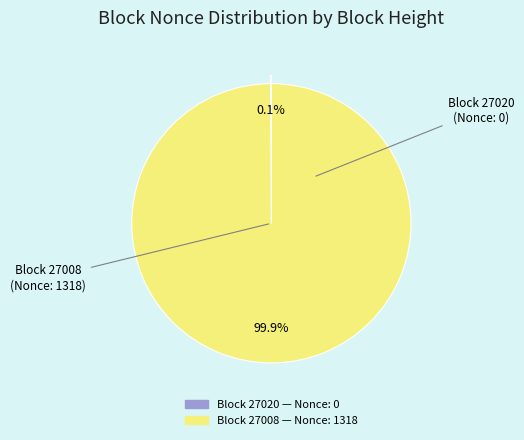

Is there any slice that represents more than half of the pie?

Yes